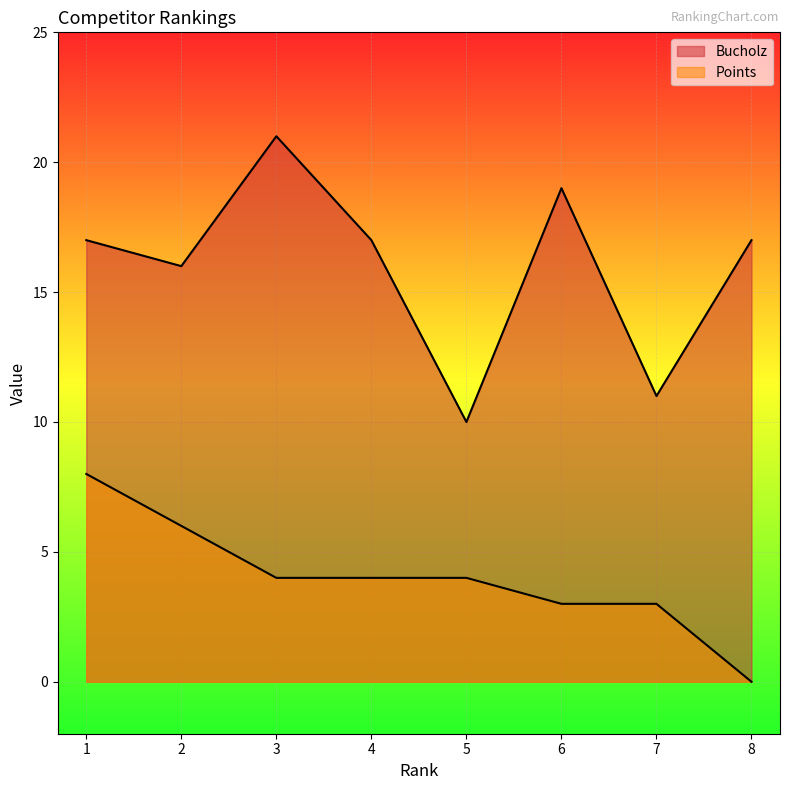

Reading left to right, extract all data points from this chart.

Bucholz: 17	16	21	17	10	19	11	17
Points: 8	6	4	4	4	3	3	0